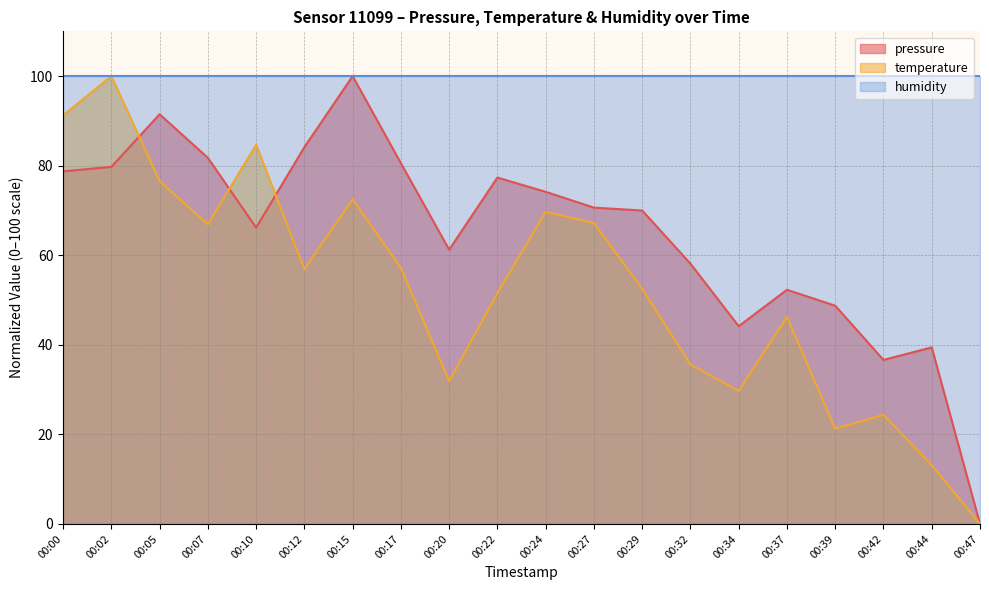

How many distinct data groups are displayed?

3